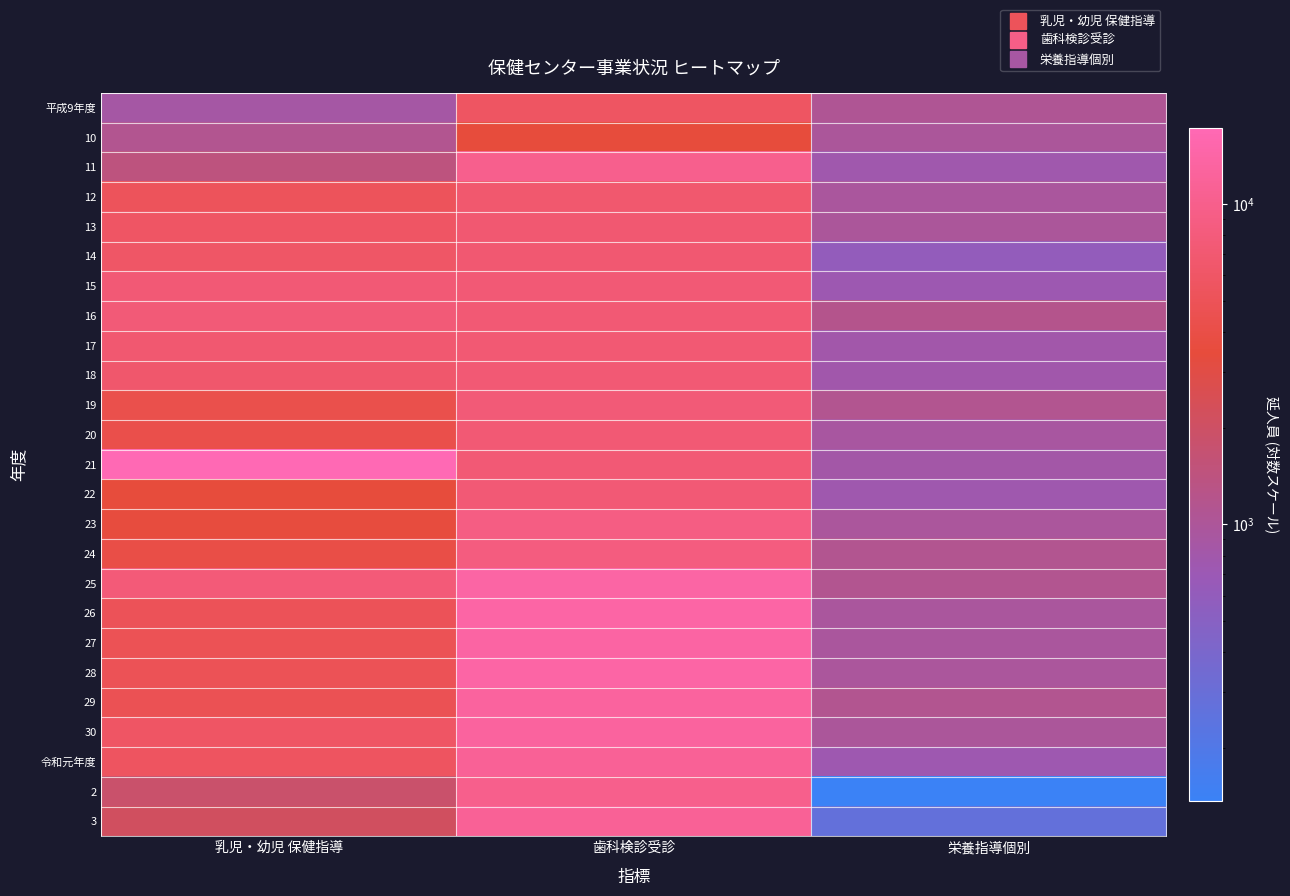

What is the minimum value shown in the chart?

137